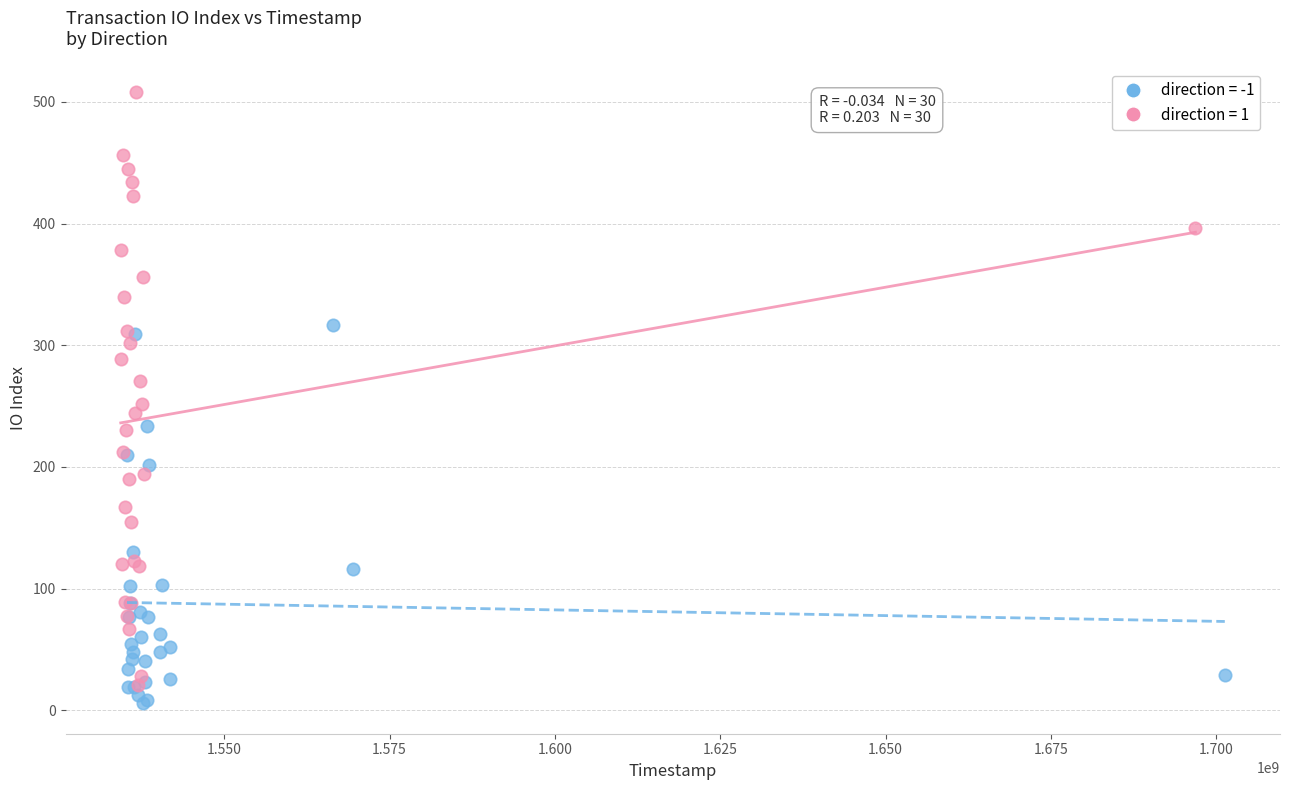

Which series reaches the maximum Y coordinate?

direction = 1